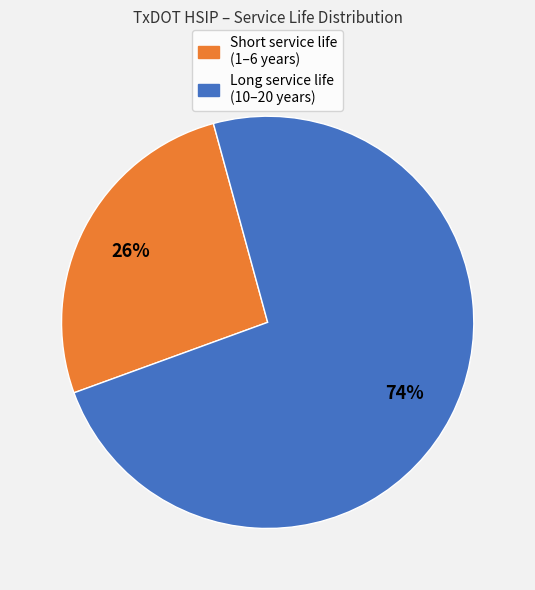

Combined, do Long service life (10–20 years) and Short service life (1–6 years) account for over 50%?

Yes